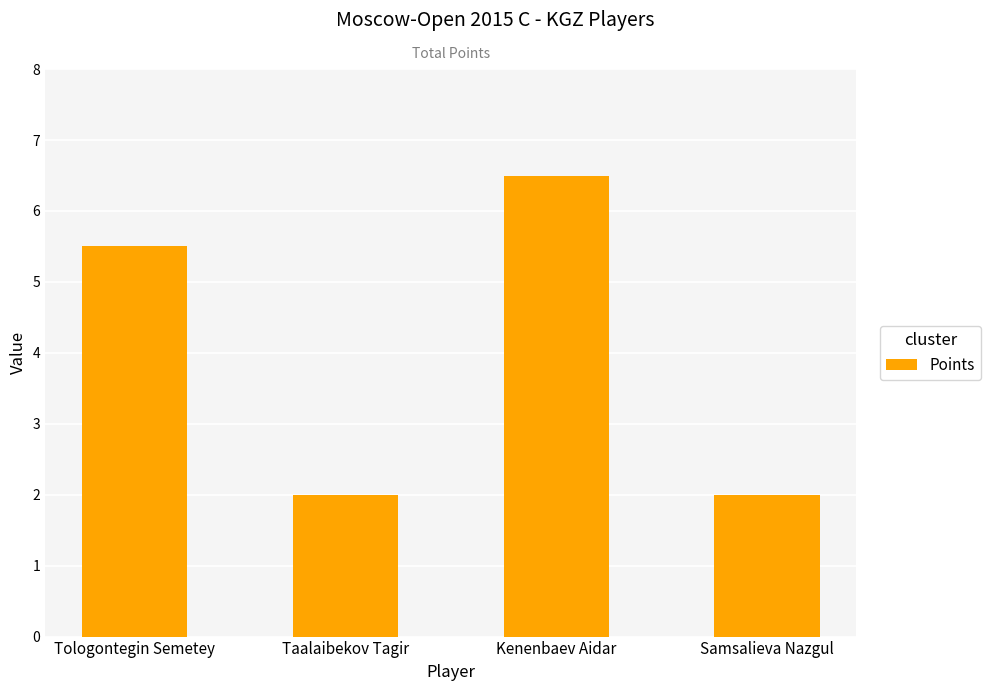

True or false: the data shows 3.1 at Taalaibekov Tagir.

False